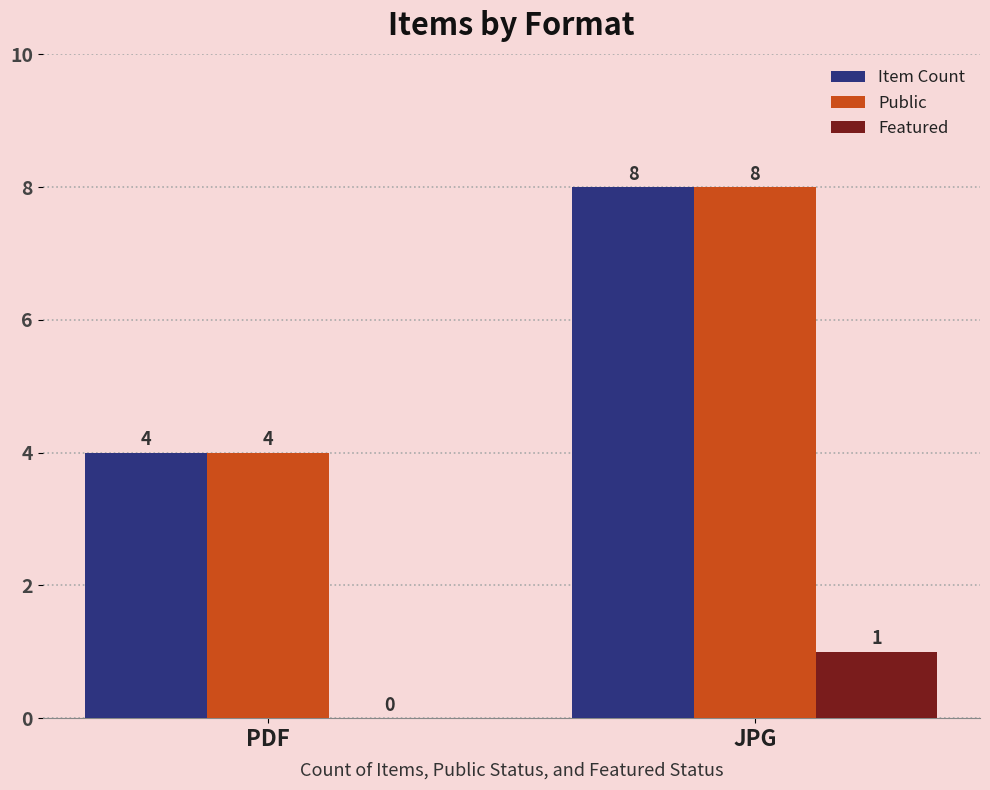

What is the total value across all series at JPG?

17